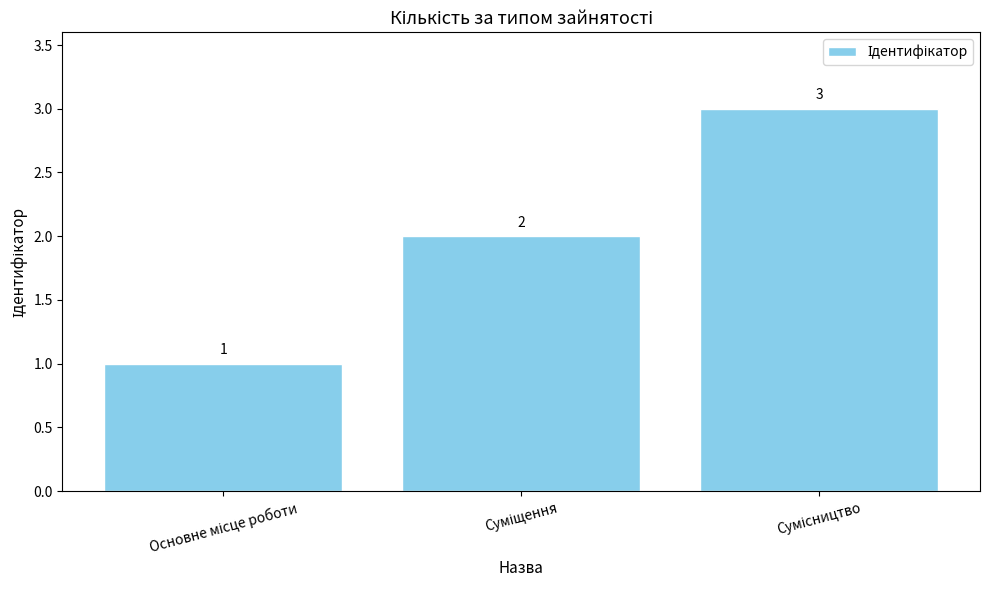

Count the number of data series in this chart.

1